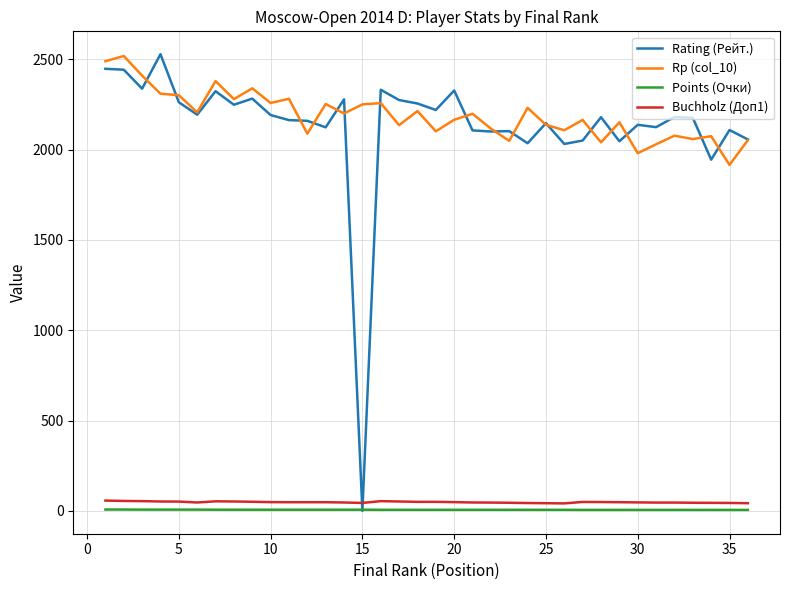

What is the difference between the second highest and minimum values in the Rp (col_10) series?

574.0